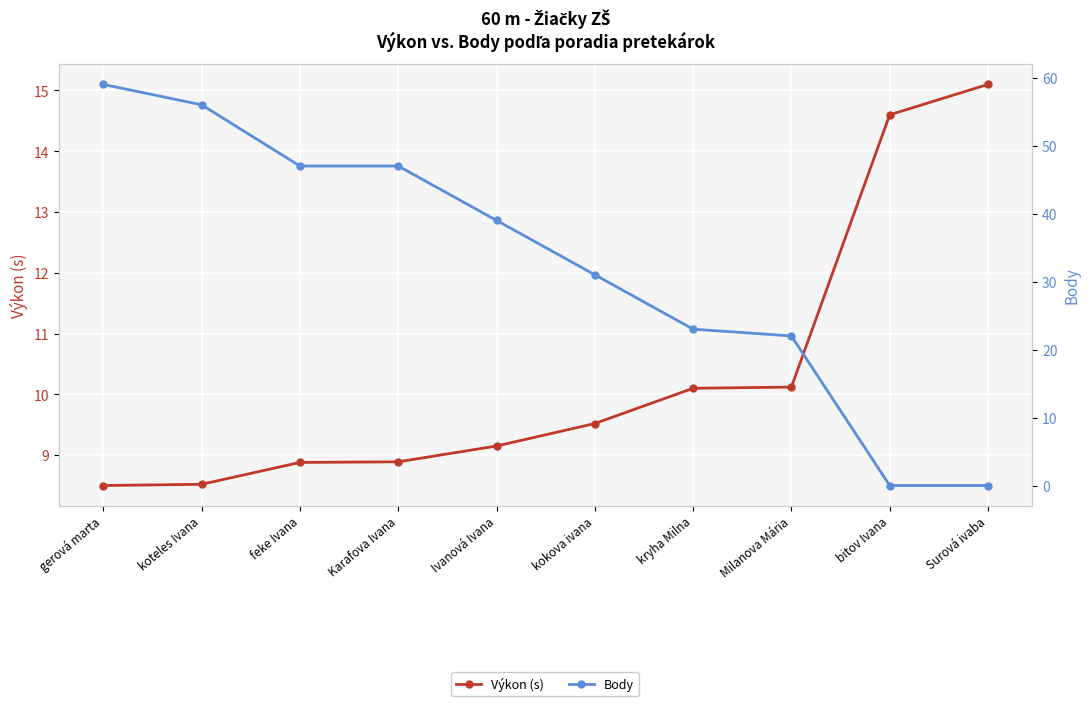

The value of Výkon (s) at Surová ivaba is 15.1. True or false?

True